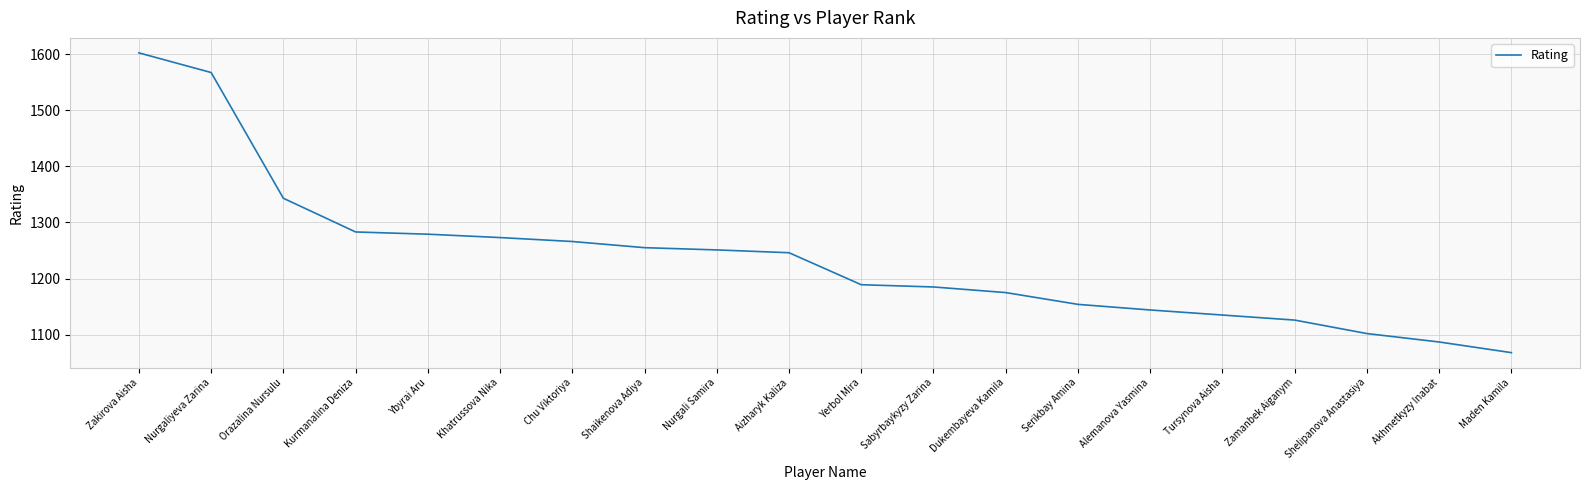

What value does the data have at Kurmanalina Deniza, to the nearest 100?

1300